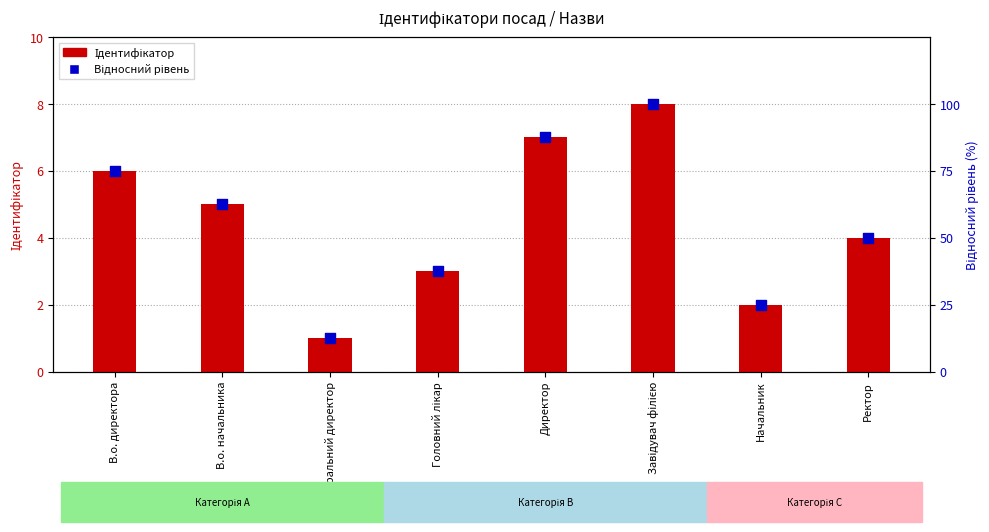

What is the total value across all series at Завідувач філією?

108.0